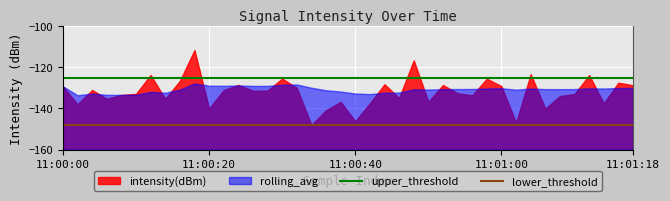

Between 11:00:00 and 11:00:20, which series saw the biggest shift?

intensity(dBm)